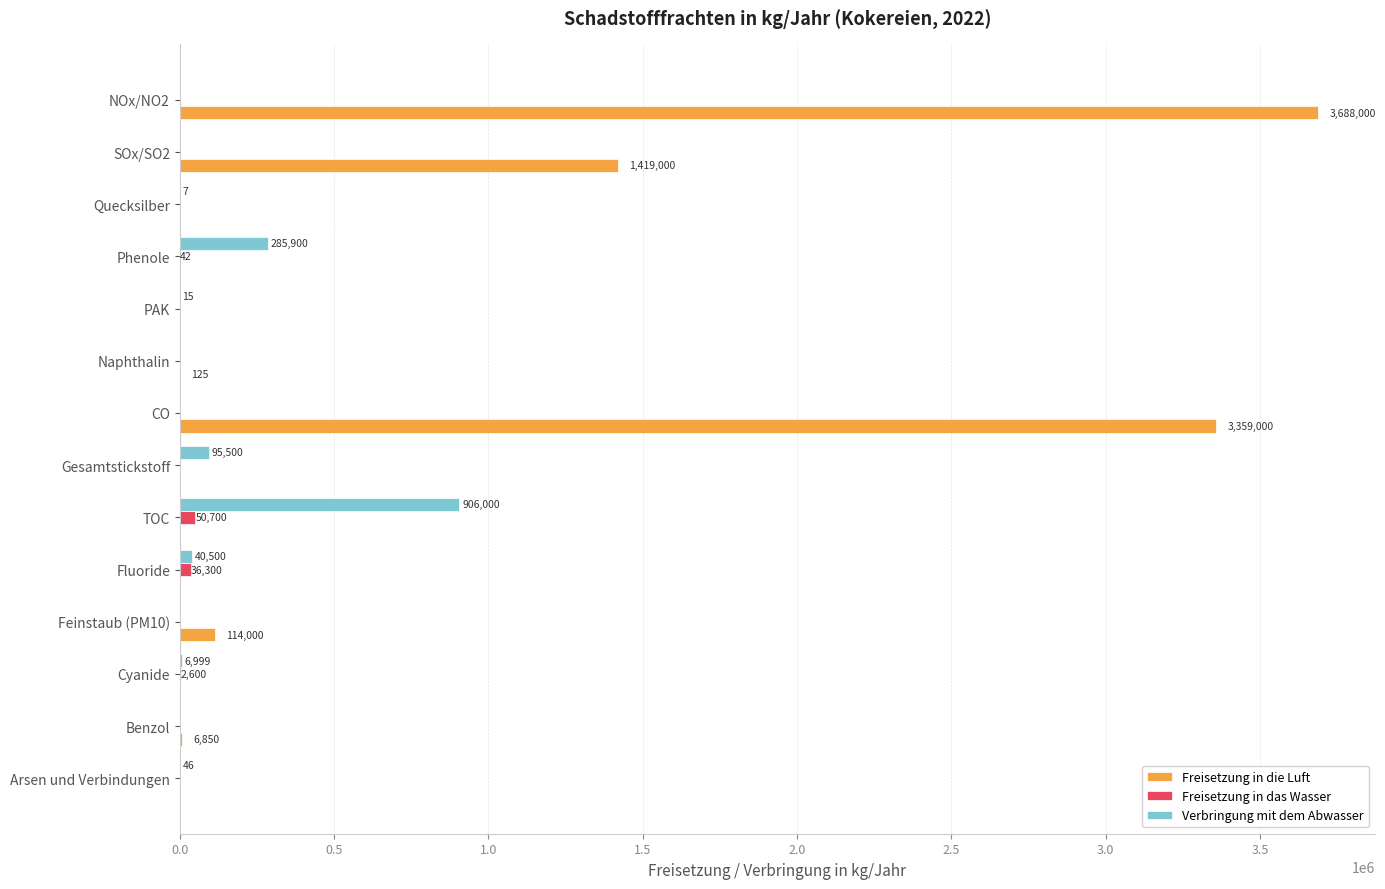

What is the sum of all Freisetzung in die Luft values?

8586975